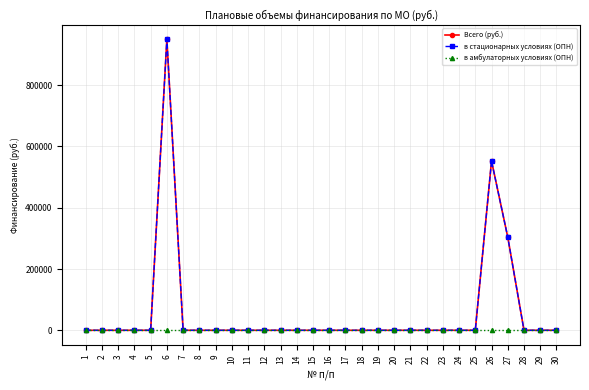

Between 3 and 21, which series saw the biggest shift?

Всего (руб.)